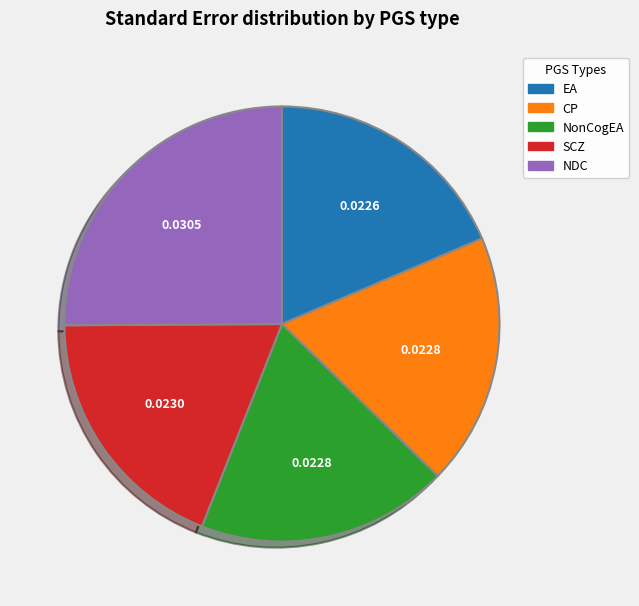

Which category has the biggest portion of the pie?

NDC